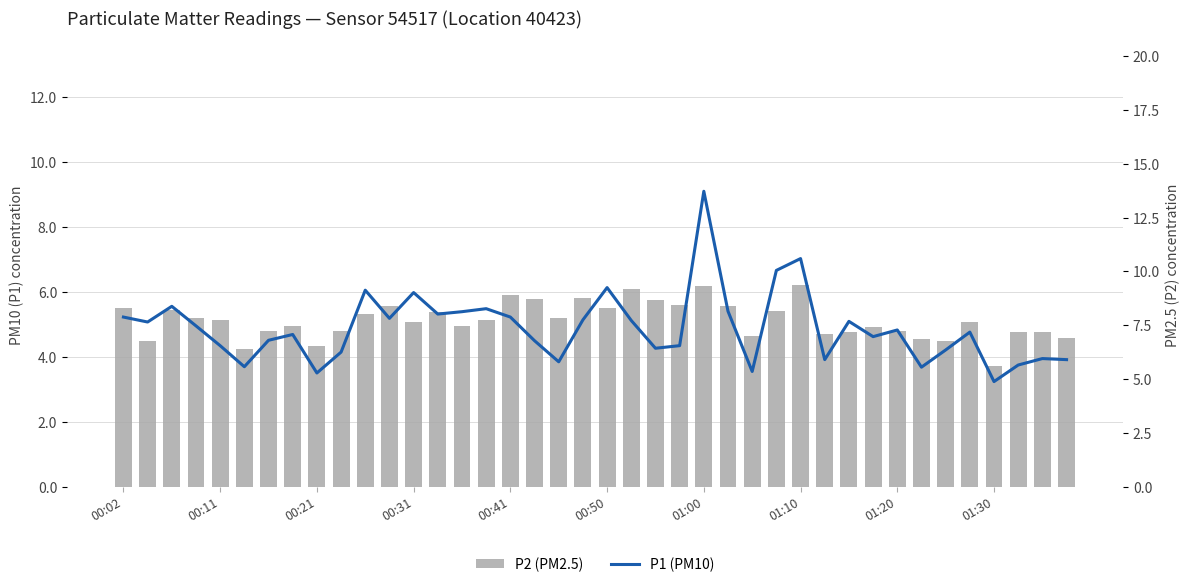

Rank the series at 39 from highest to lowest value.

P1 (PM10), P2 (PM2.5)